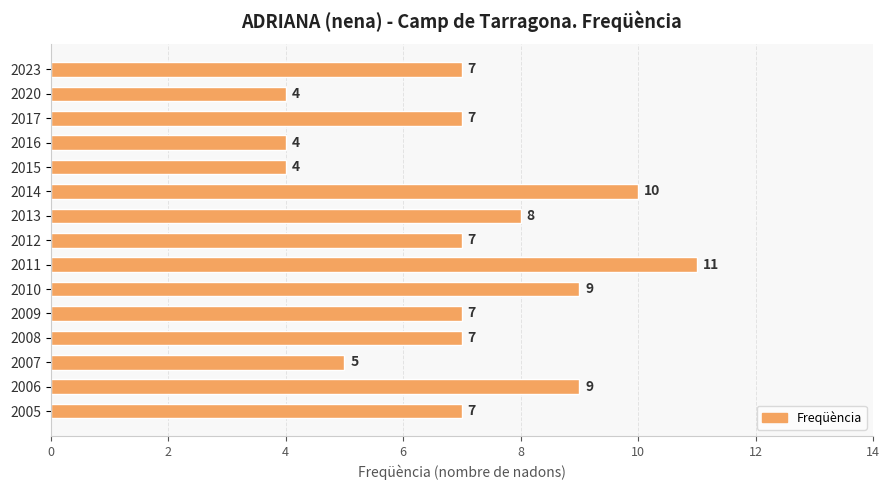

Is it true that the value at 2012 is 7?

True